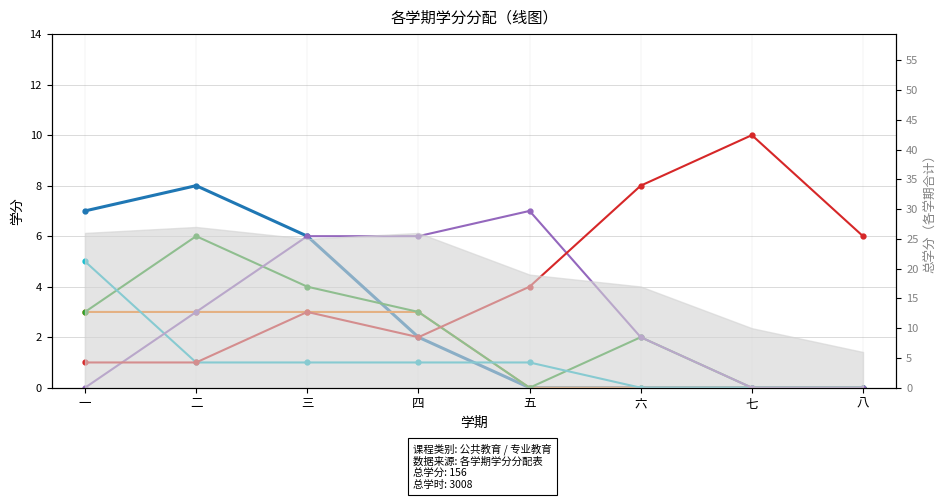

What is the sum of all 工程实践与毕业设计 values?

35